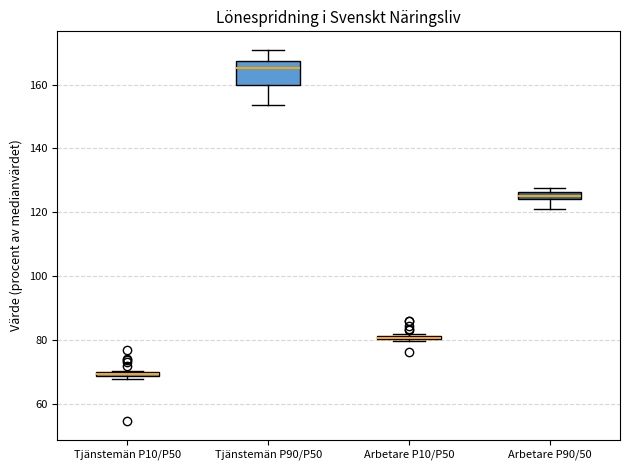

Comparing the boxes themselves (not the whiskers), which one is the tallest?

Tjänstemän P90/P50